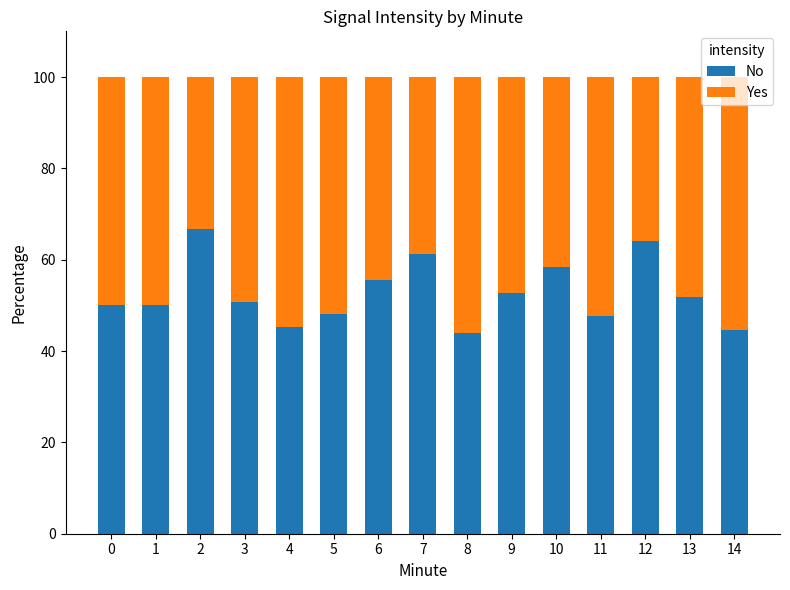

Is it true that No equals 61.2 at 7?

True